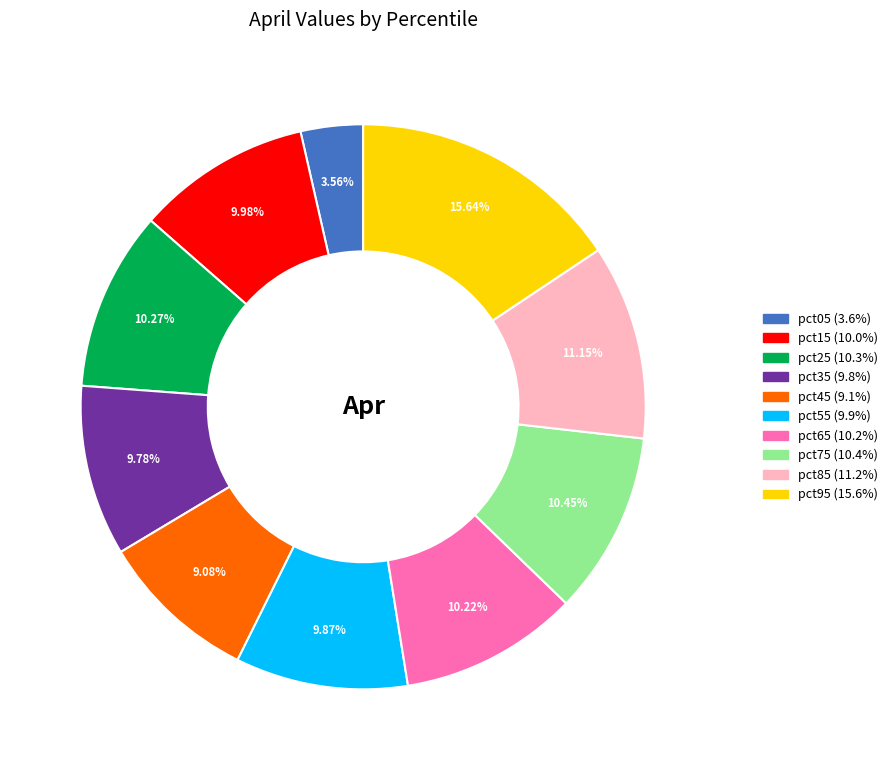

To the nearest percent, what is the difference between the largest and smallest slice percentages?

12%